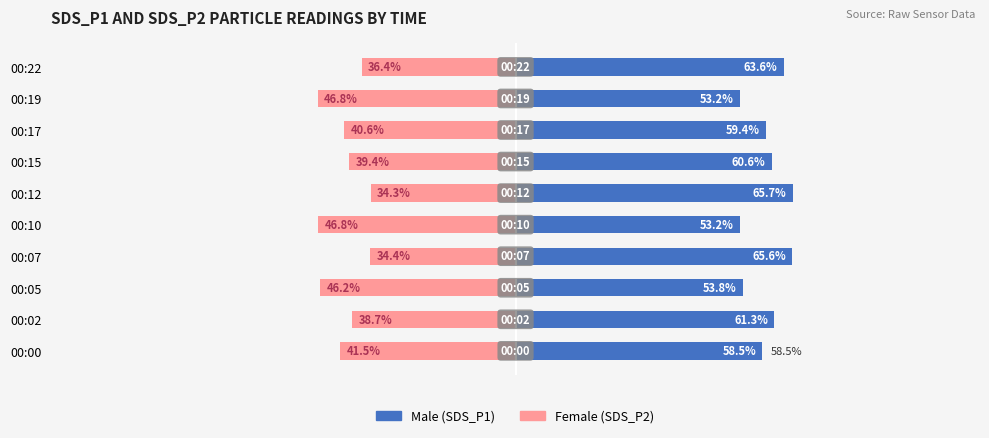

The value of Male at 00:10 is 86.3. True or false?

False